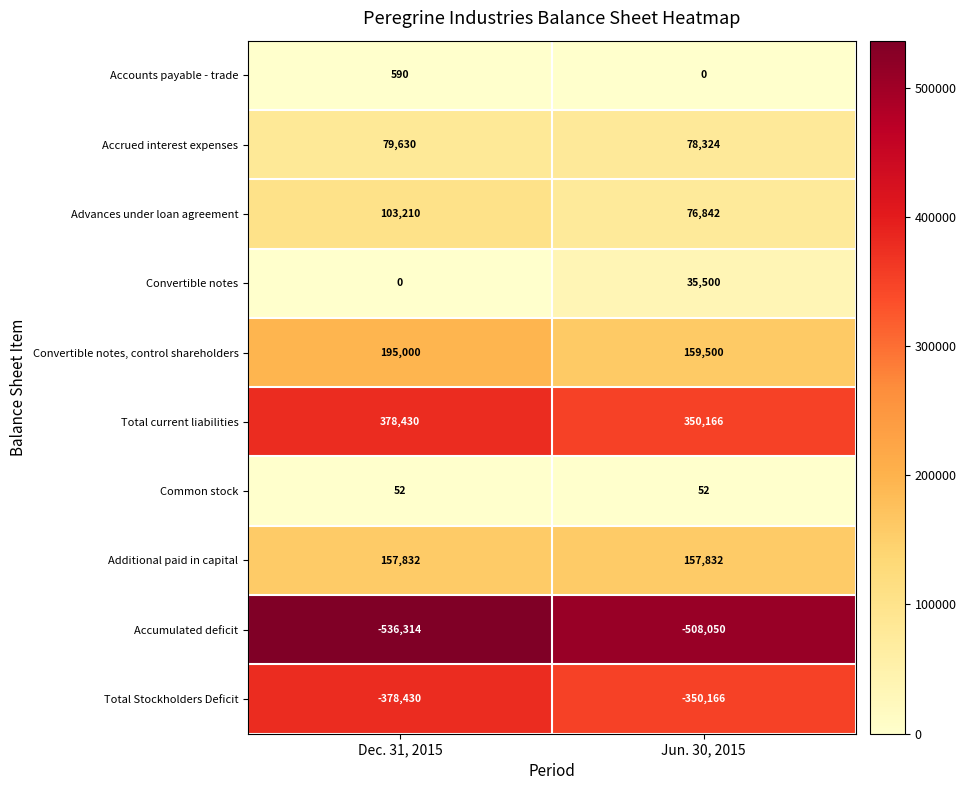

What is the difference between the Accounts payable - trade values at Jun. 30, 2015 and Dec. 31, 2015?

590